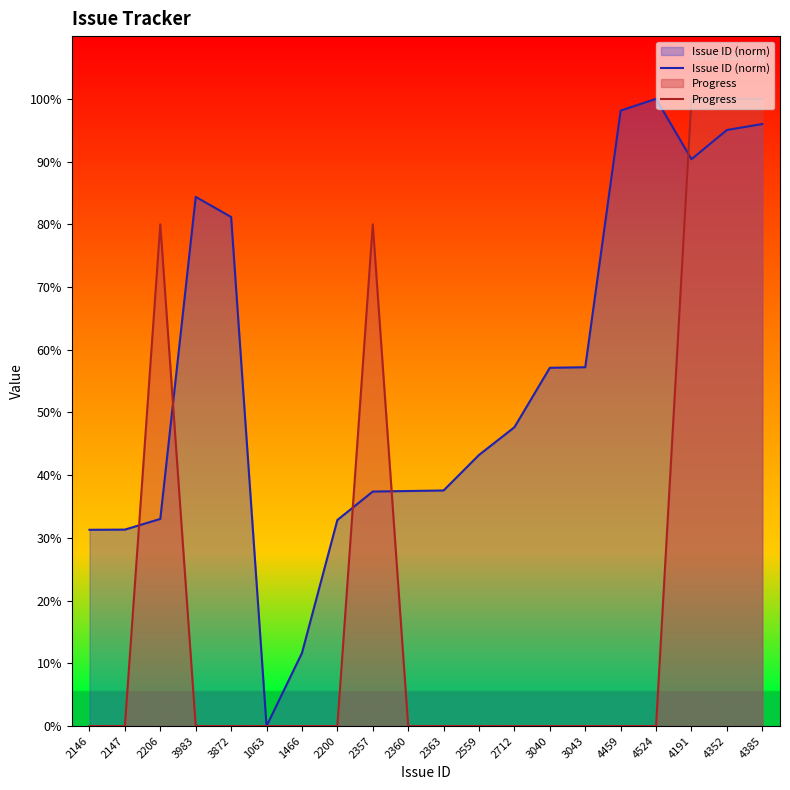

Is it true that Issue ID (norm) equals 96.0 at 4385?

True